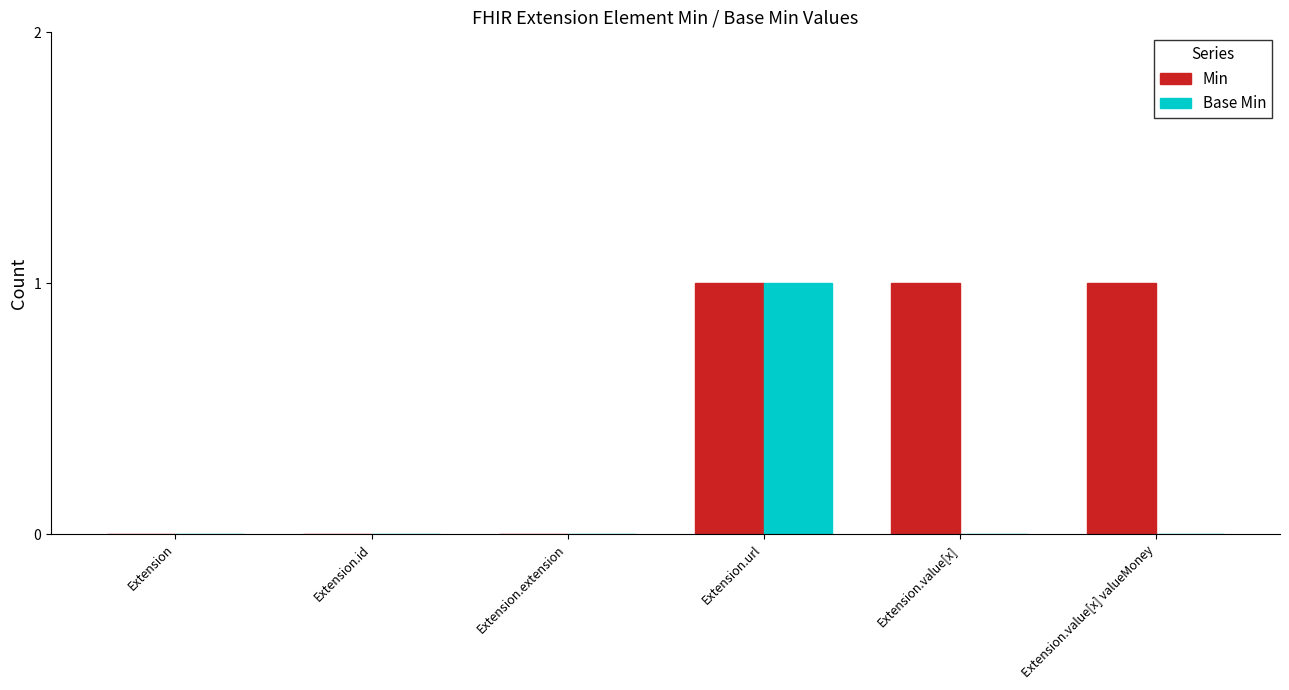

Reading left to right, transcribe all the data shown in this chart.

Min: Extension=0	Extension.id=0	Extension.extension=0	Extension.url=1	Extension.value[x]=1	Extension.value[x] valueMoney=1
Base Min: Extension=0	Extension.id=0	Extension.extension=0	Extension.url=1	Extension.value[x]=0	Extension.value[x] valueMoney=0